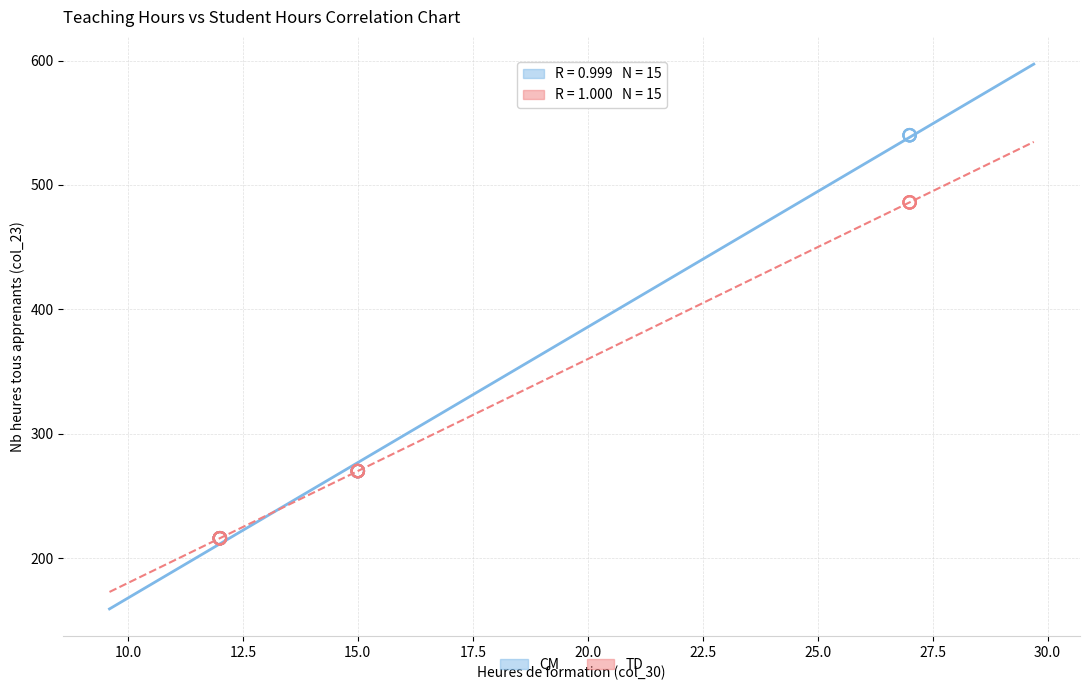

Which series reaches the maximum Y coordinate?

CM